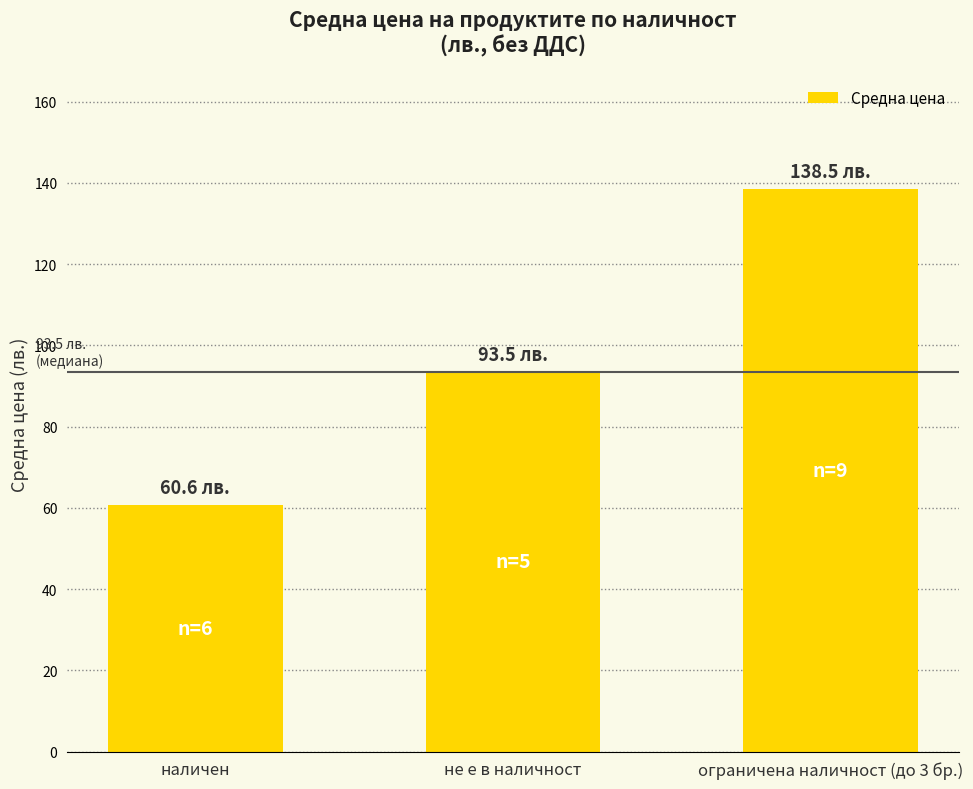

Is it true that the value at наличен is 60.6?

True